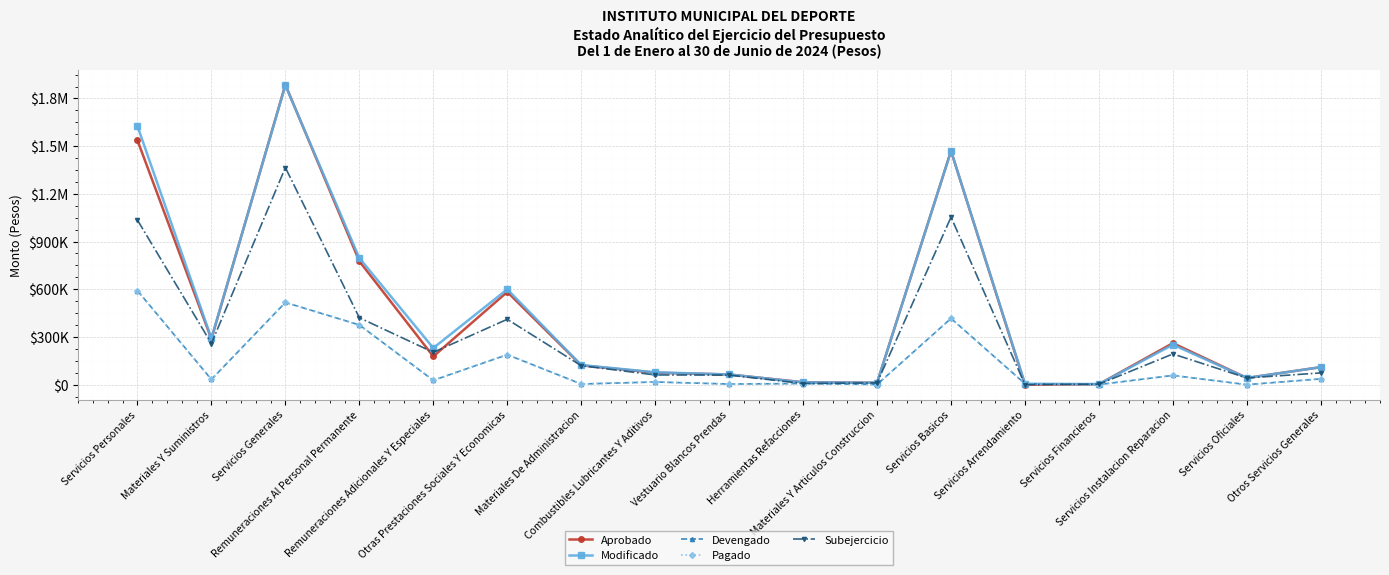

Which series changed the most between Remuneraciones Adicionales Y Especiales and Otros Servicios Generales?

Subejercicio